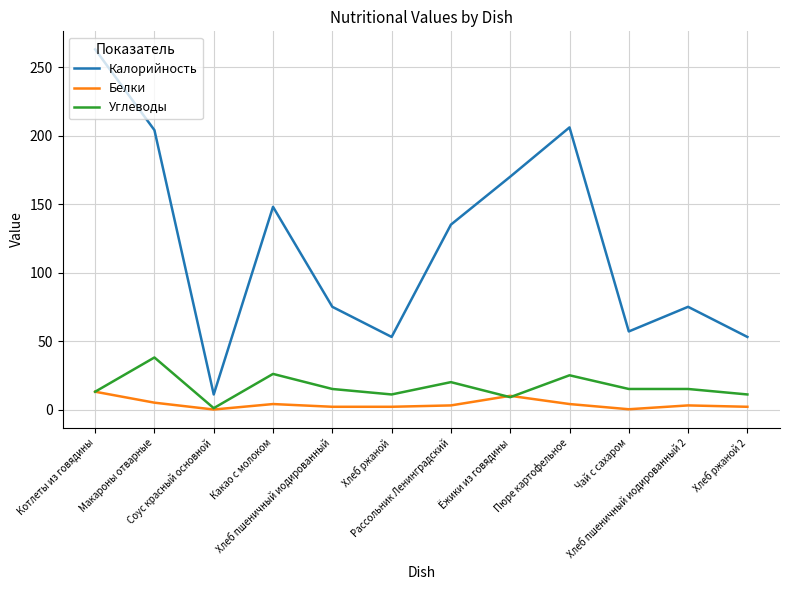

What is the difference between the second highest and minimum values in the Белки series?

10.0